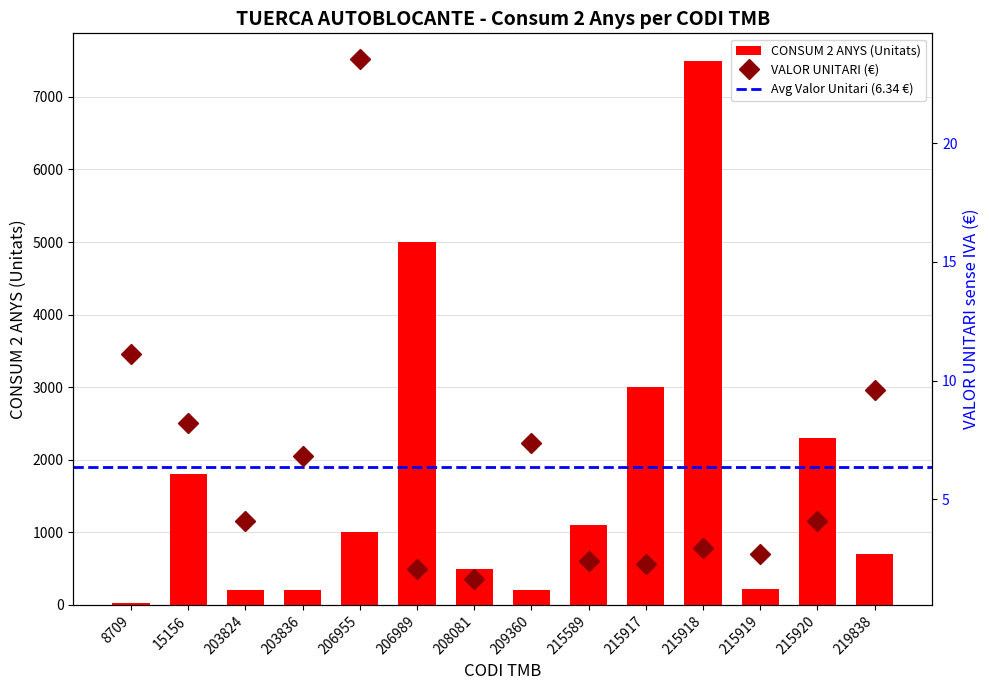

Which category has the lowest value in the CONSUM 2 ANYS series?

8709